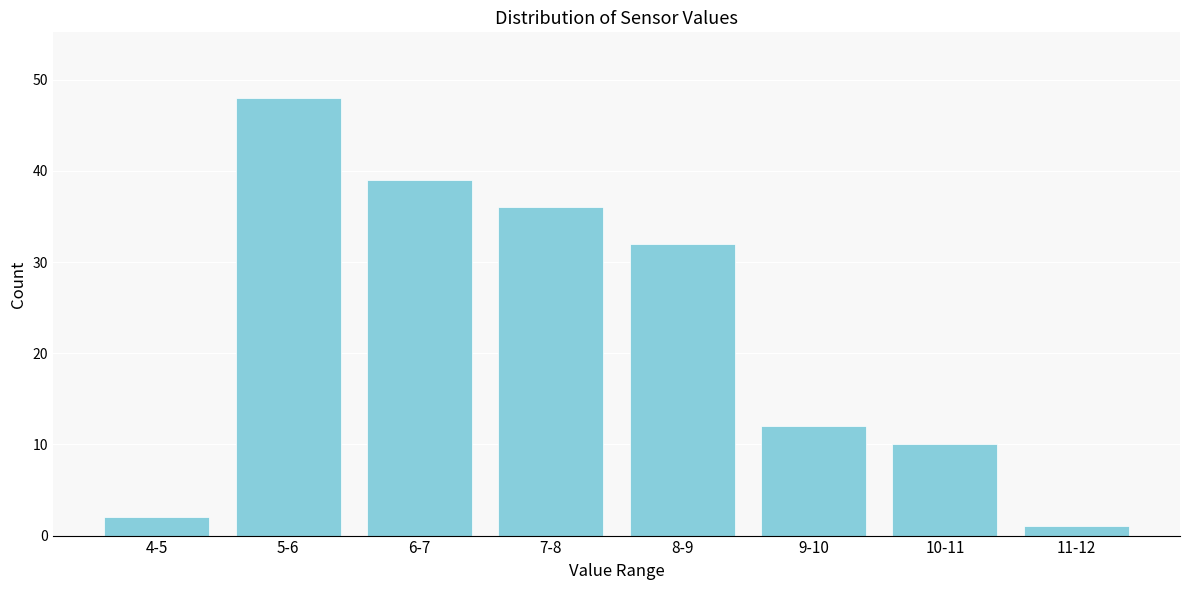

Reading right to left, transcribe all the data shown in this chart.

11-12=1	10-11=10	9-10=12	8-9=32	7-8=36	6-7=39	5-6=48	4-5=2